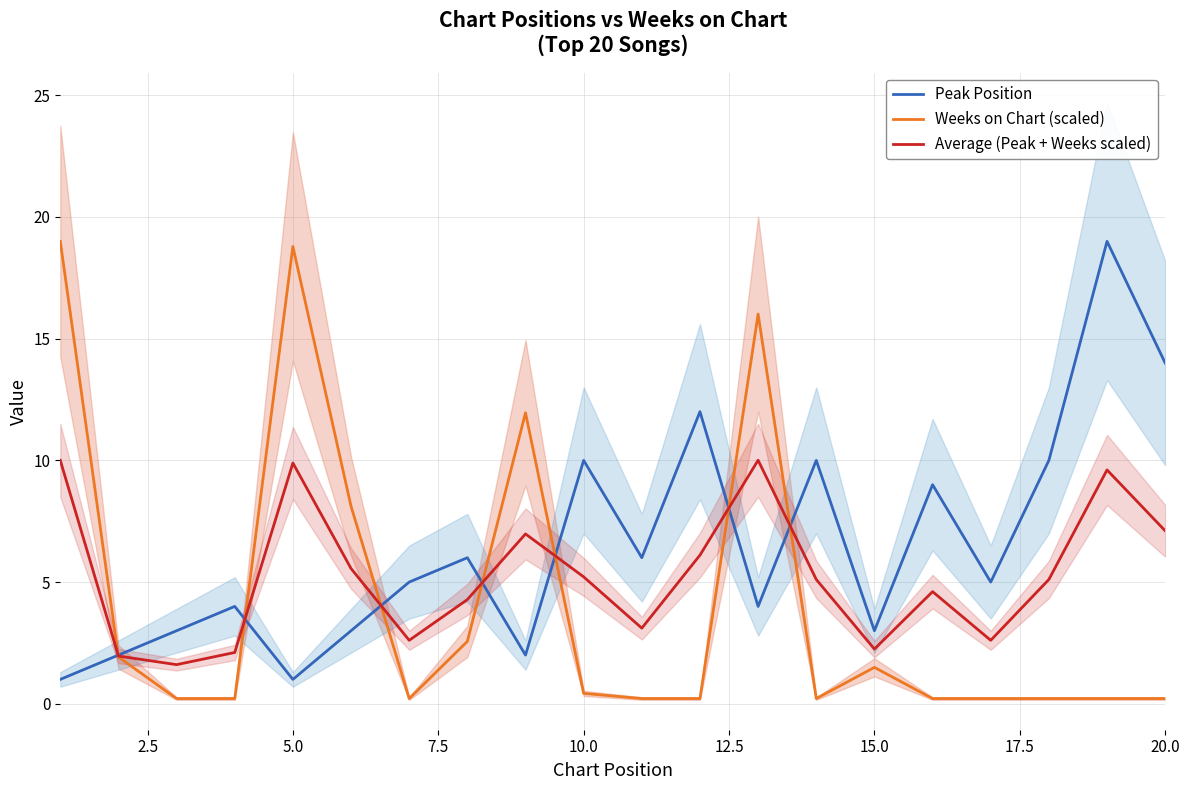

What is the maximum value for Weeks on Chart (scaled)?

19.0